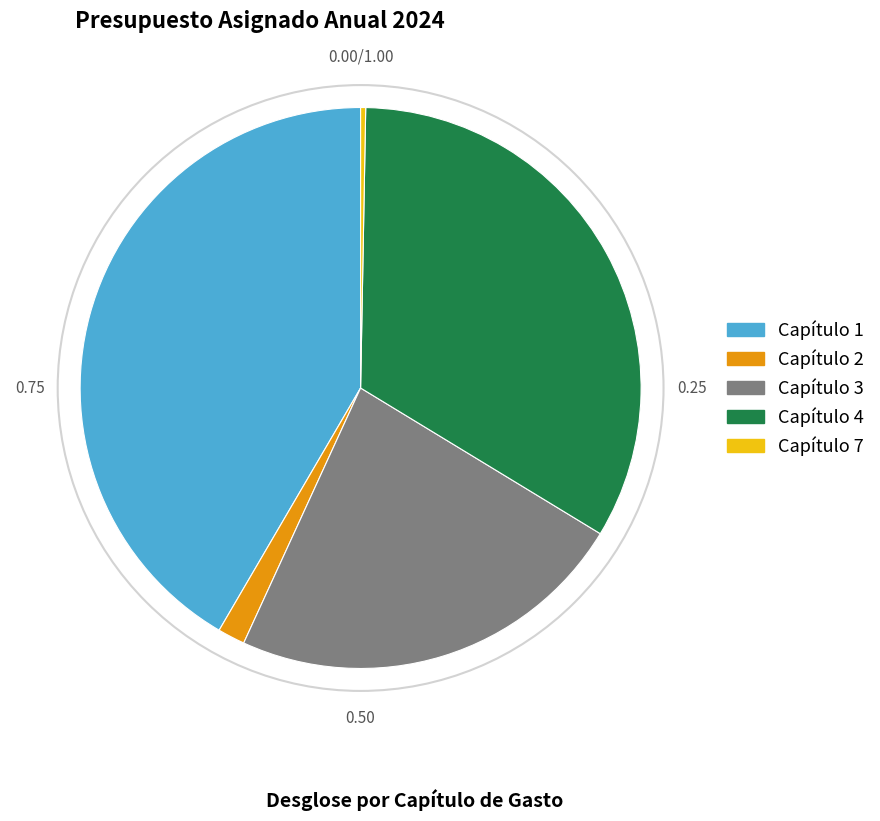

What is the largest slice in the pie chart?

Capítulo 1